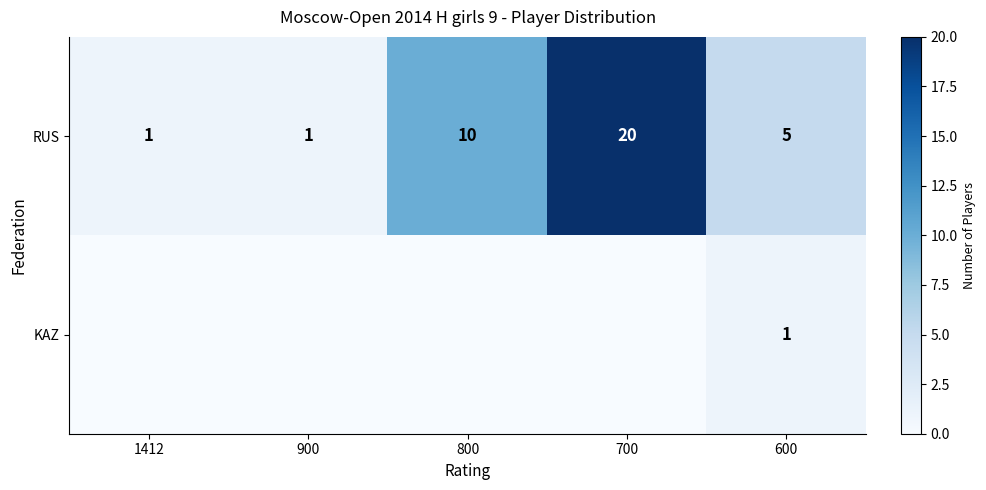

At which label does RUS first exceed 5?

800